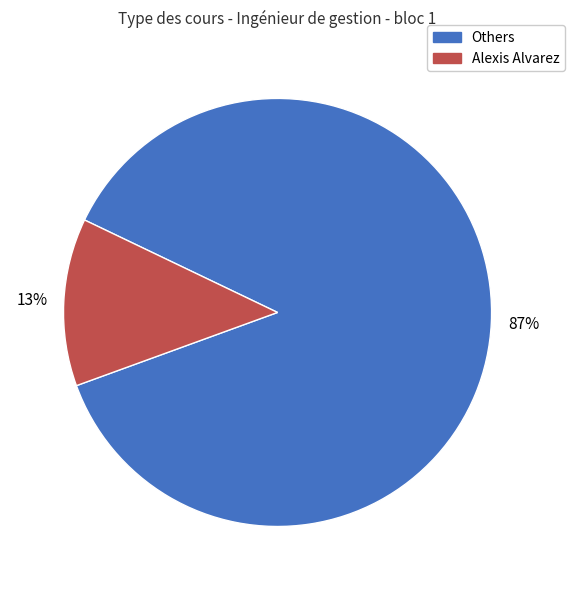

What percentage is the Others slice, to the nearest percent?

87%